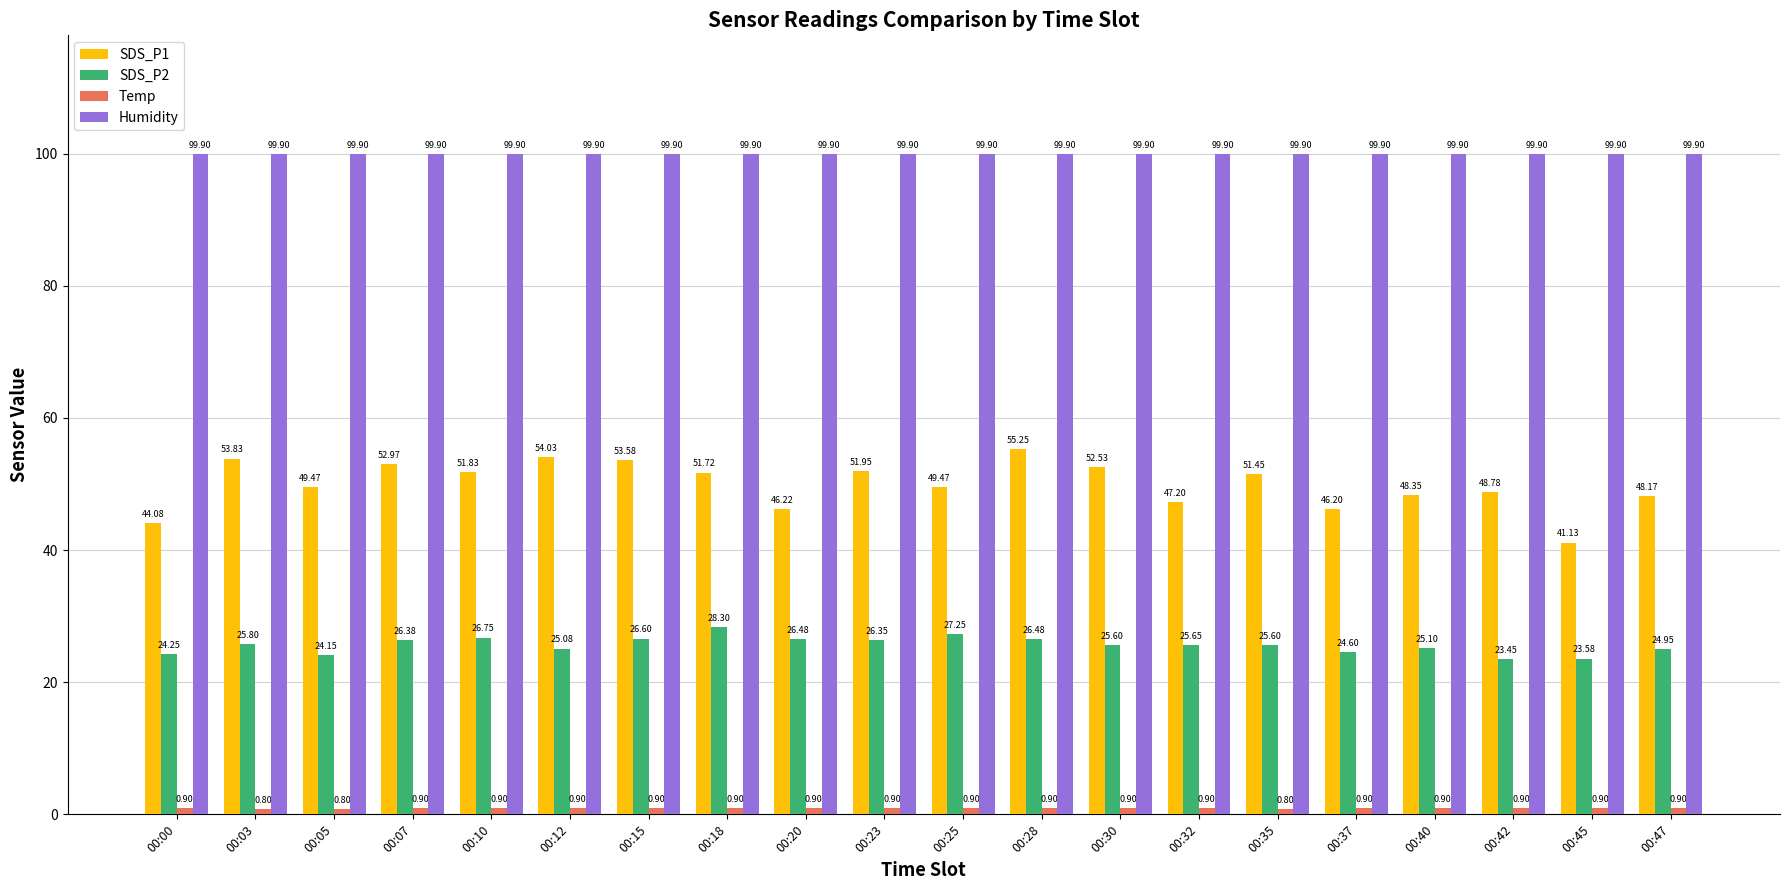

What is the value of the Humidity bar at the 7th from the left?

99.9